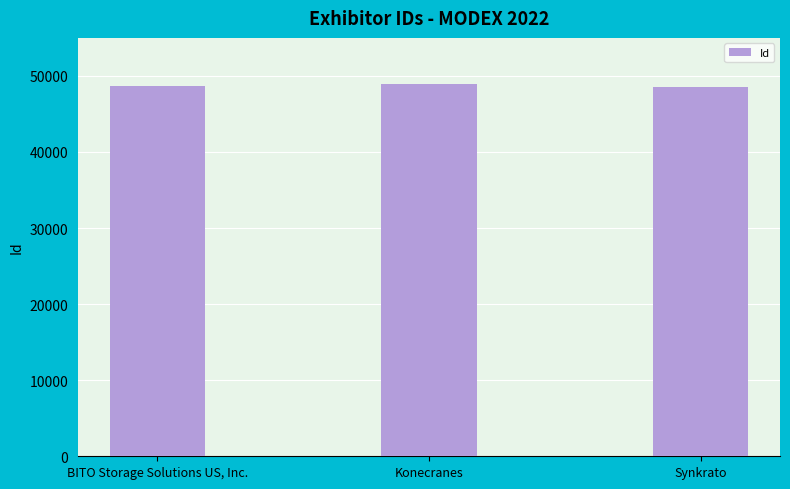

What is the smallest value displayed?

48482